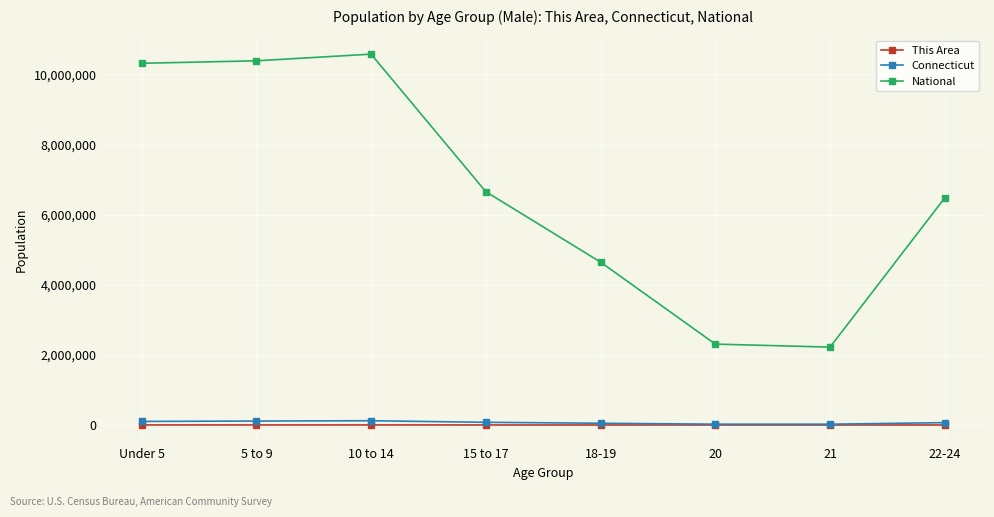

What is the maximum value for National?

10579862